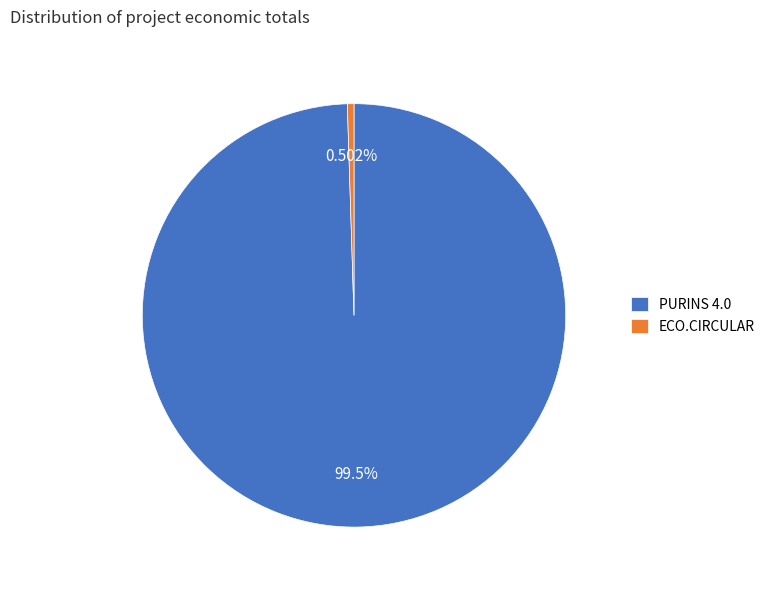

What portion of the pie excludes ECO.CIRCULAR?

99.5%